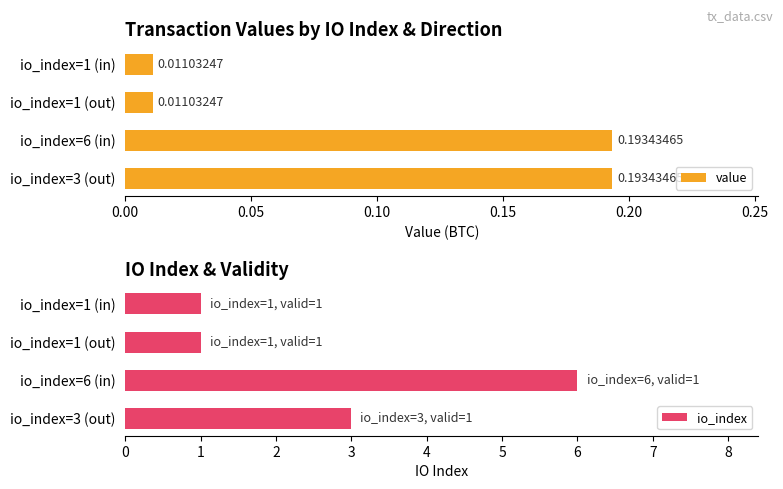

The value of io_index at io_index=3 (out) is 3. True or false?

True